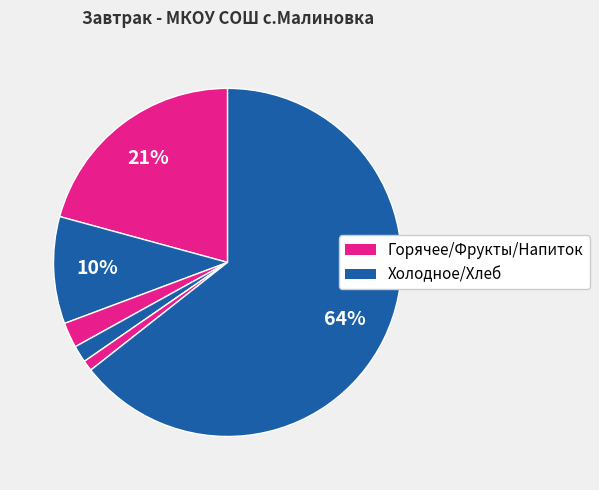

Count the number of slices in the pie.

6